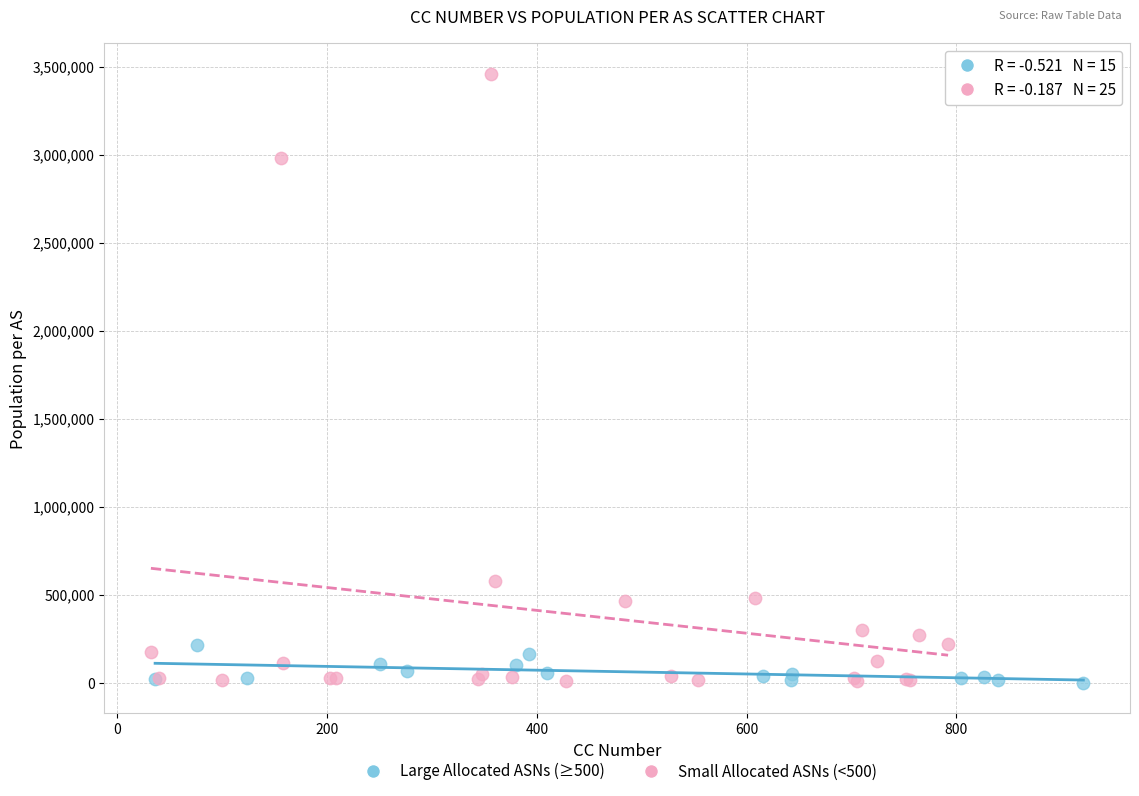

Which series has the largest Y range (max minus min)?

Small Allocated ASNs (<500)